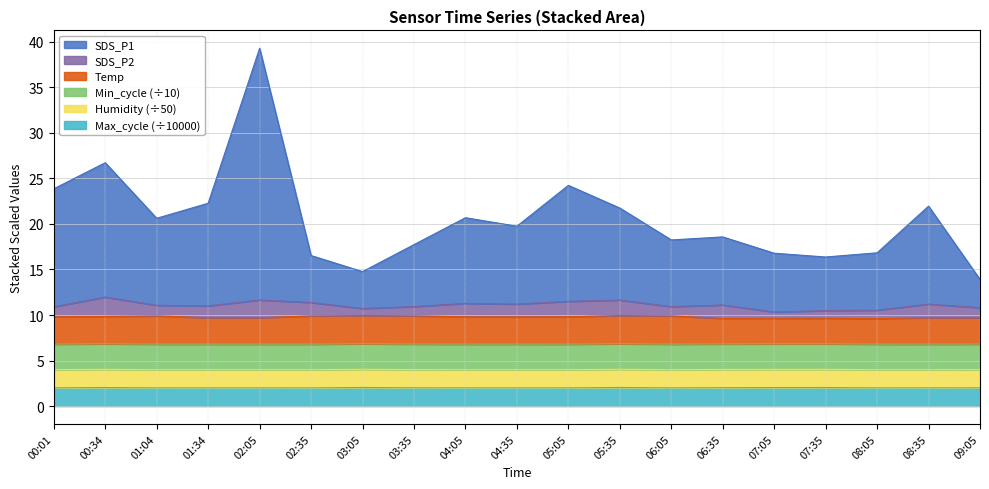

Between 08:35 and 02:35, which is larger?

08:35